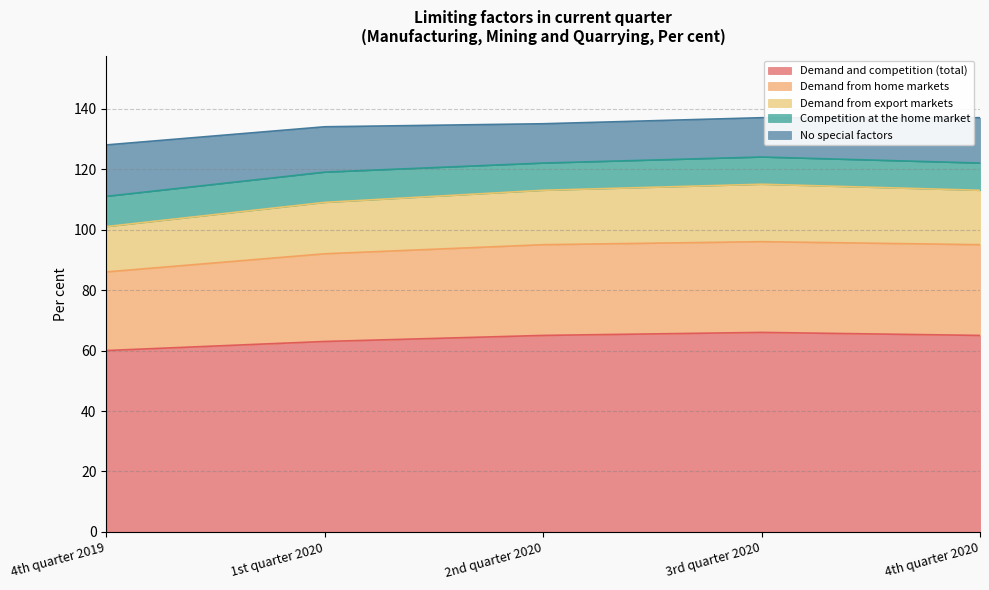

What is the minimum value for Demand and competition (total)?

60